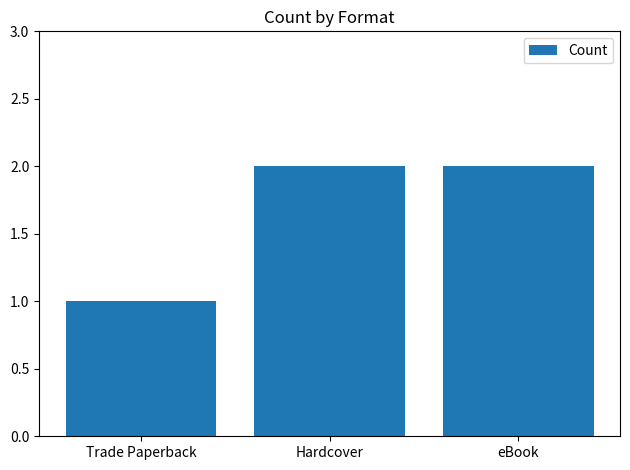

What is the maximum value shown in the chart?

2